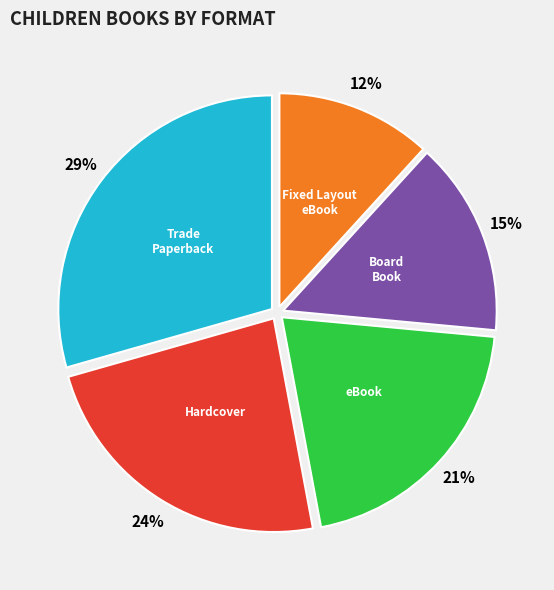

To the nearest percent, what is the average slice percentage?

20%